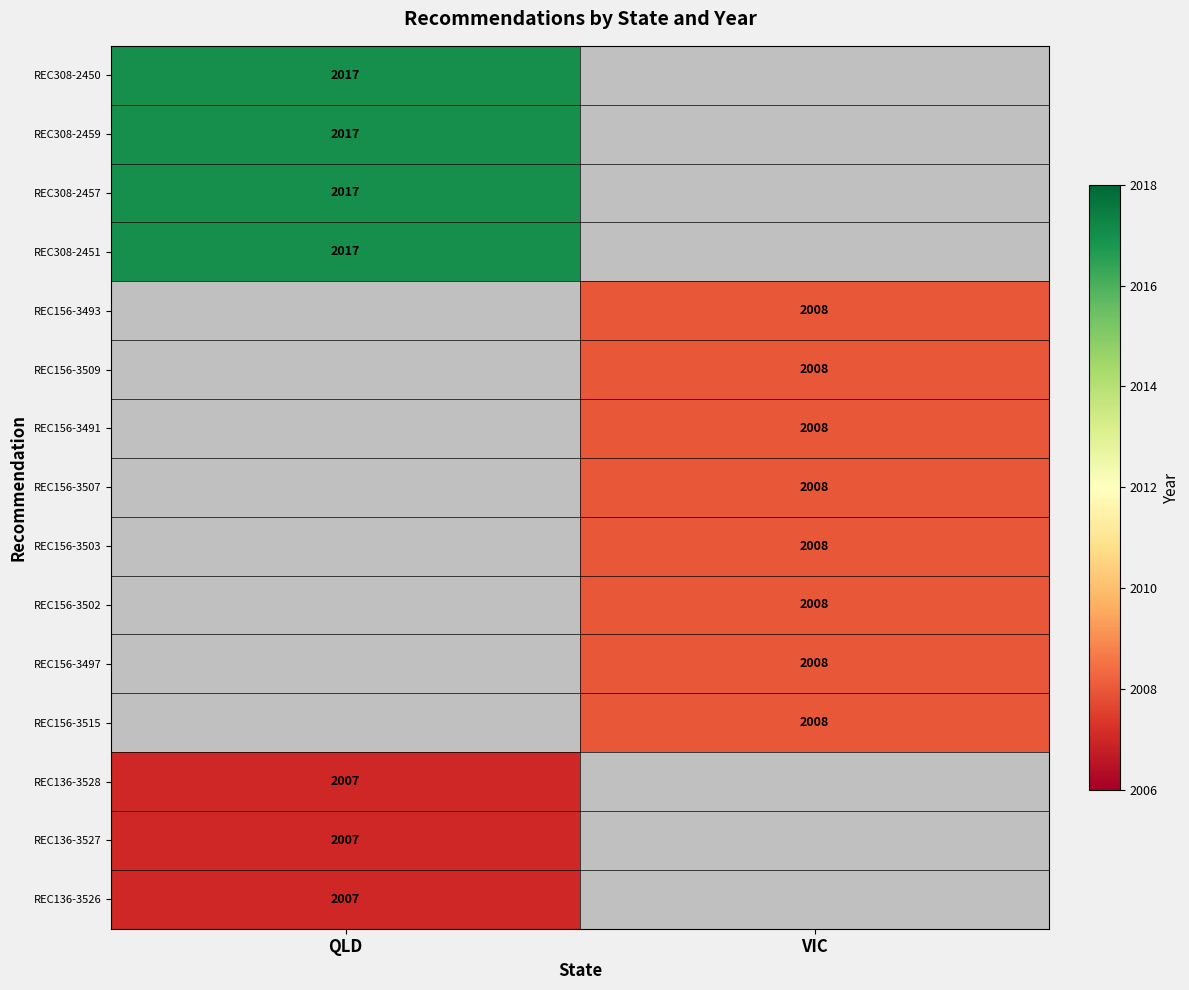

The value of REC136-3527 at QLD is 652. True or false?

False